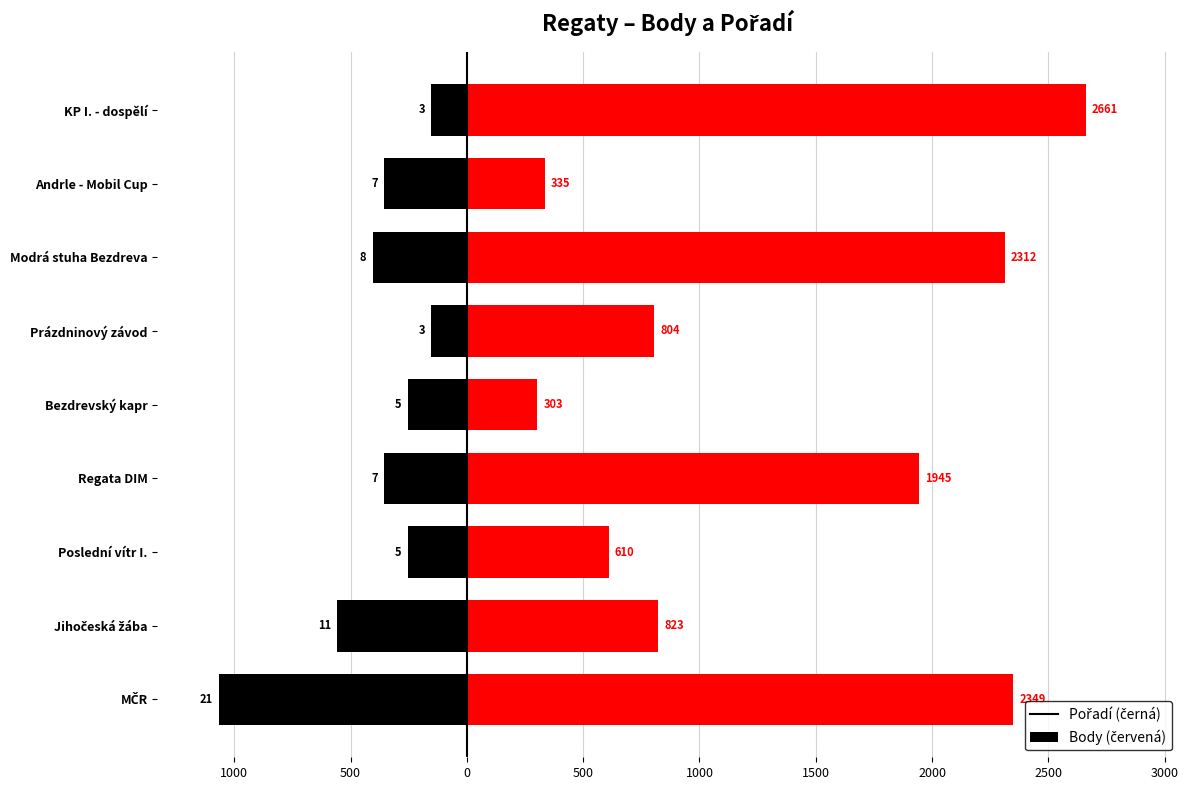

How many series are shown in this chart?

2